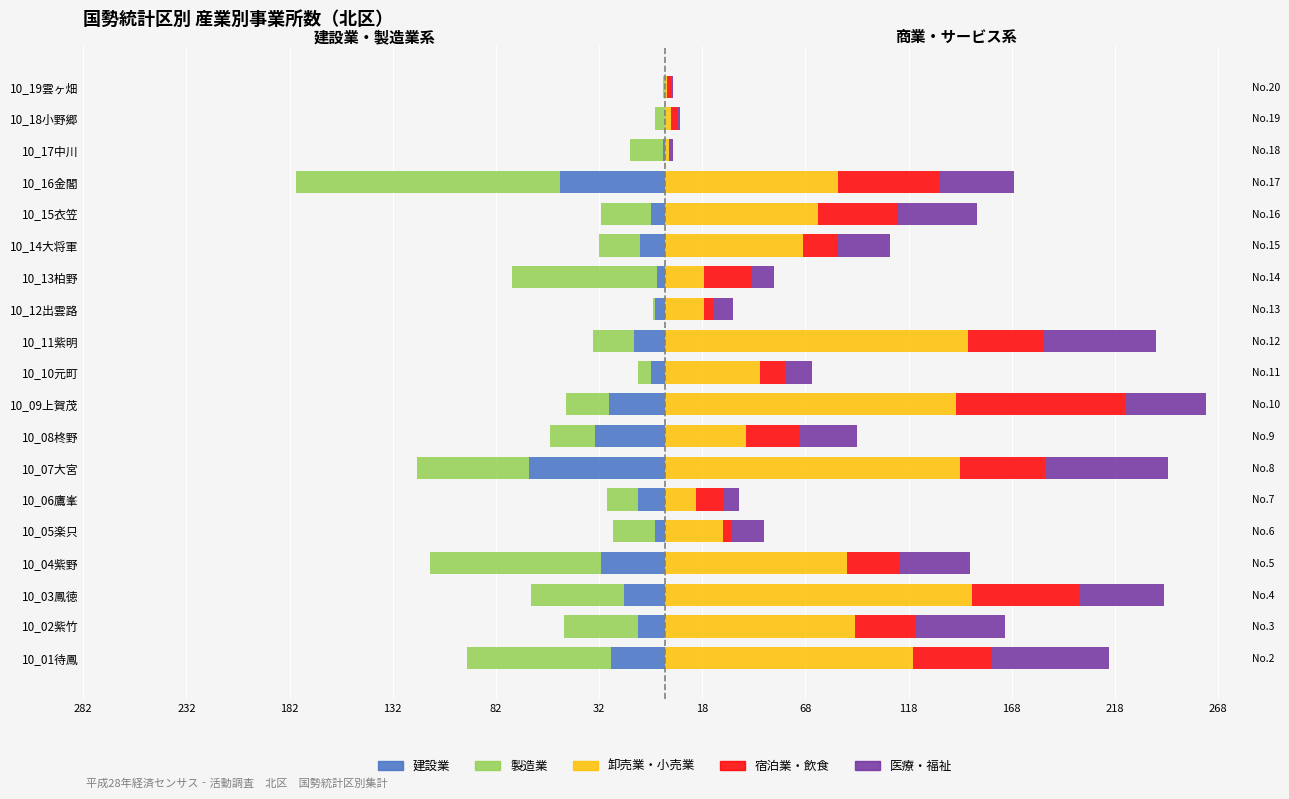

Reading right to left, transcribe all the data shown in this chart.

建設業: 0	0	-1	-51	-7	-12	-4	-5	-15	-7	-27	-34	-66	-13	-5	-31	-20	-13	-26
製造業: -1	-5	-16	-128	-24	-20	-70	-1	-20	-6	-21	-22	-54	-15	-20	-83	-45	-36	-70
卸売業・小売業: 1	3	2	84	74	67	19	19	147	46	141	39	143	15	28	88	149	92	120
宿泊業・飲食: 2	3	0	49	39	17	23	4	36	12	82	26	41	13	4	26	52	29	38
医療・福祉: 1	1	2	36	38	25	11	10	55	13	39	28	60	8	16	34	41	44	57